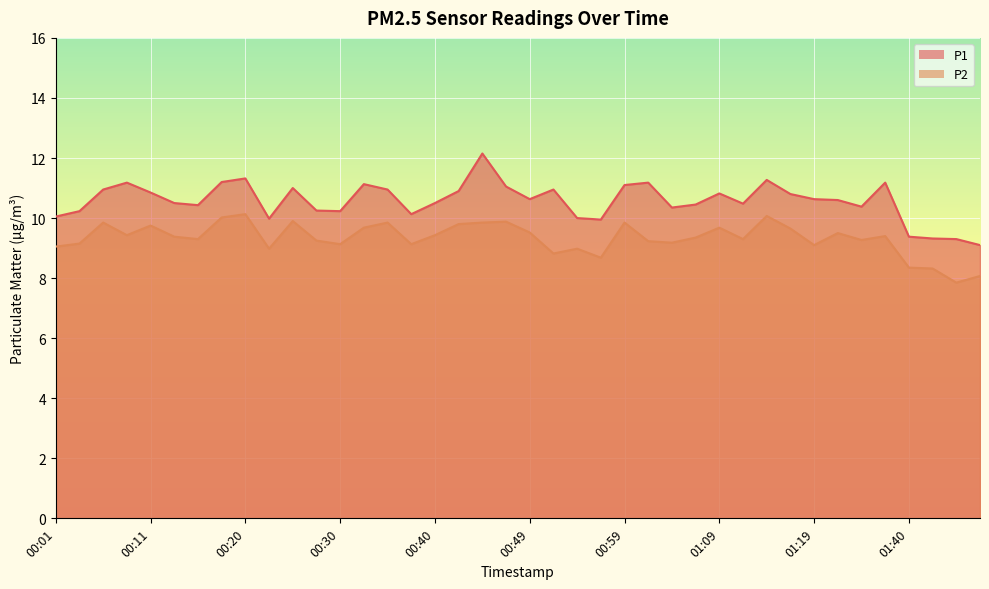

Reading right to left, transcribe all the data shown in this chart.

P1: 01:50=9.1	01:48=9.3	01:43=9.3	01:40=9.4	01:28=11.2	01:24=10.4	01:21=10.6	01:19=10.6	01:16=10.8	01:14=11.3	01:11=10.5	01:09=10.8	01:07=10.4	01:04=10.3	01:02=11.2	00:59=11.1	00:57=9.9	00:54=10.0	00:52=10.9	00:49=10.6	00:47=11.1	00:45=12.2	00:42=10.9	00:40=10.5	00:37=10.1	00:35=10.9	00:32=11.1	00:30=10.2	00:28=10.2	00:25=11.0	00:23=10.0	00:20=11.3	00:18=11.2	00:15=10.4	00:13=10.5	00:11=10.8	00:08=11.2	00:06=10.9	00:03=10.2	00:01=10.1
P2: 01:50=8.1	01:48=7.8	01:43=8.3	01:40=8.3	01:28=9.4	01:24=9.3	01:21=9.5	01:19=9.1	01:16=9.7	01:14=10.1	01:11=9.3	01:09=9.7	01:07=9.3	01:04=9.2	01:02=9.2	00:59=9.8	00:57=8.7	00:54=9.0	00:52=8.8	00:49=9.5	00:47=9.9	00:45=9.8	00:42=9.8	00:40=9.4	00:37=9.1	00:35=9.8	00:32=9.7	00:30=9.1	00:28=9.2	00:25=9.9	00:23=9.0	00:20=10.1	00:18=10.0	00:15=9.3	00:13=9.4	00:11=9.8	00:08=9.4	00:06=9.8	00:03=9.2	00:01=9.1